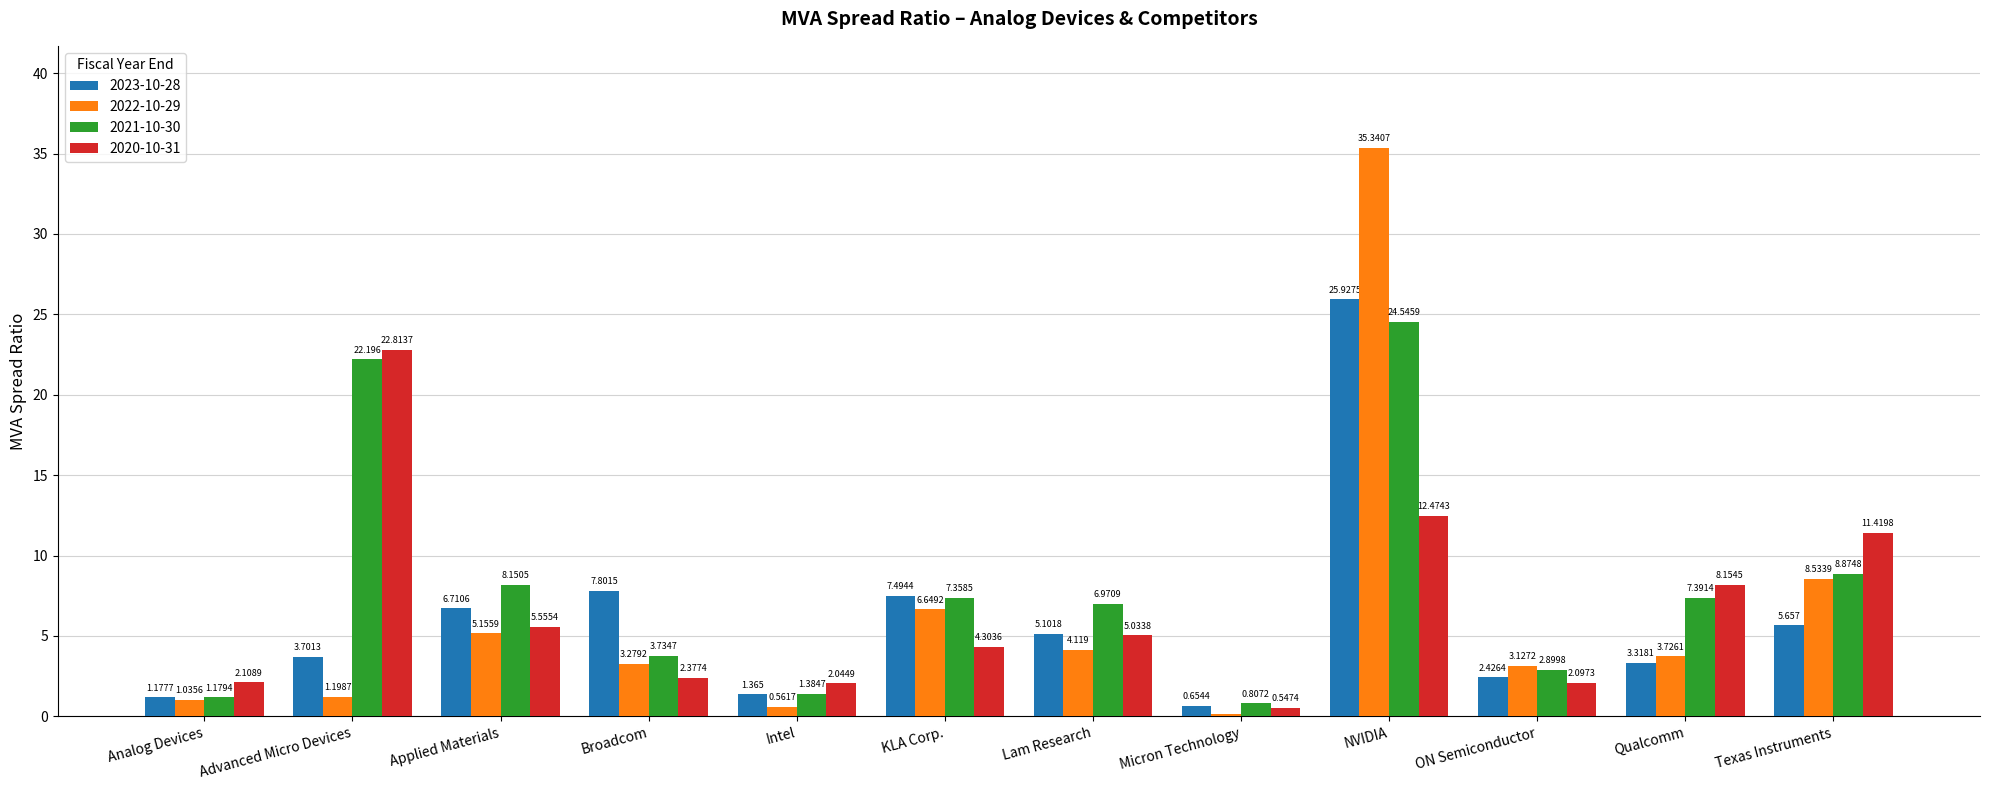

How many bars are there in total?

48